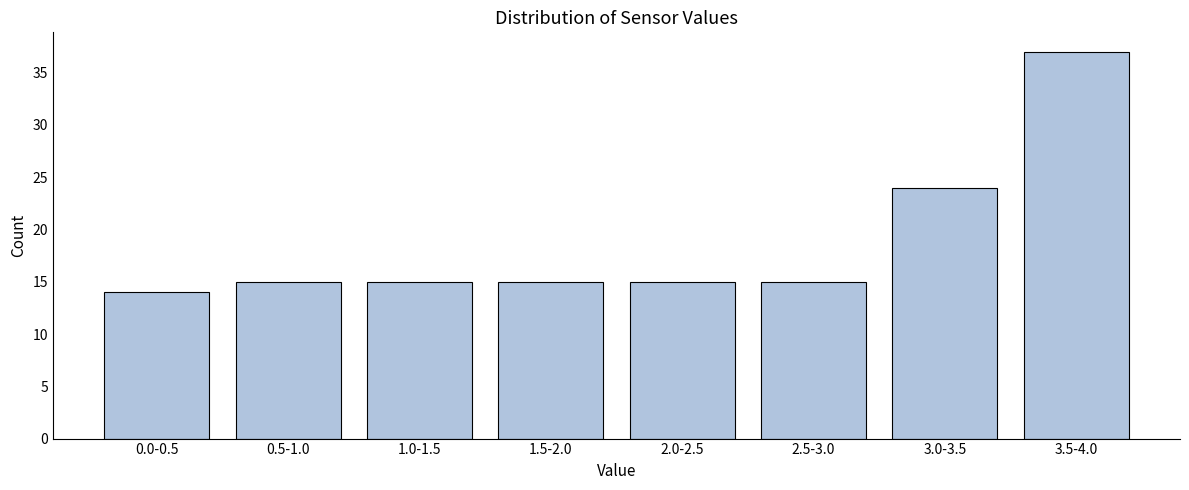

Reading left to right, list all the values displayed in this chart.

14	15	15	15	15	15	24	37